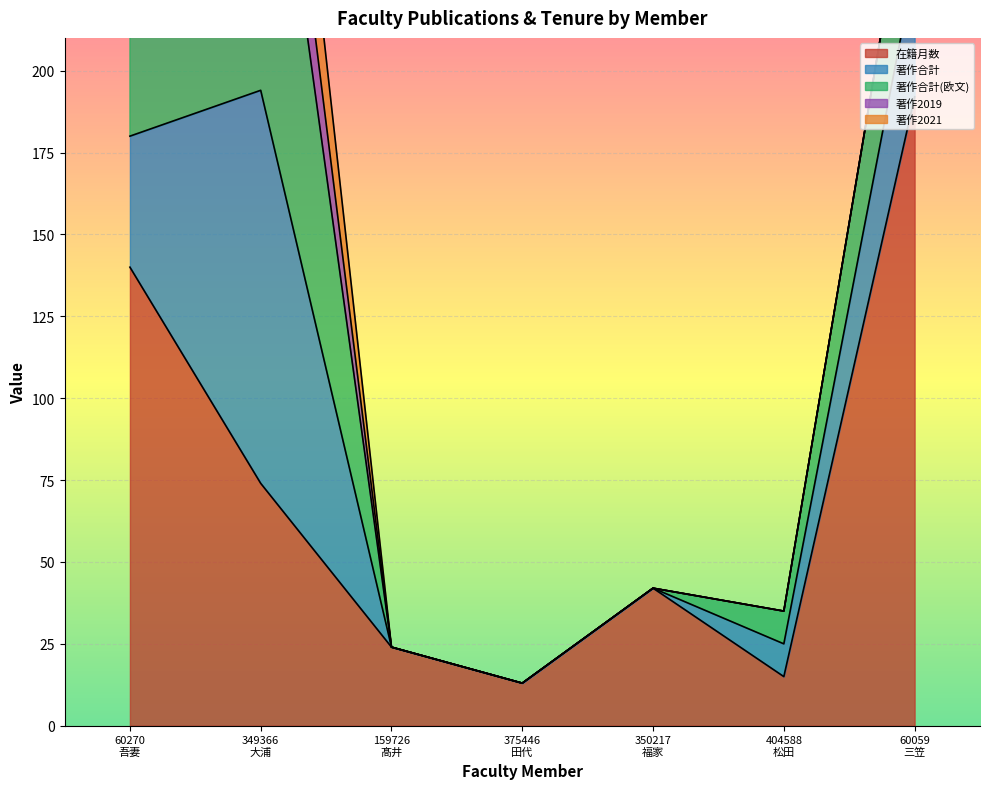

What is the difference between the second highest and minimum values in the 著作合計(欧文) series?

4